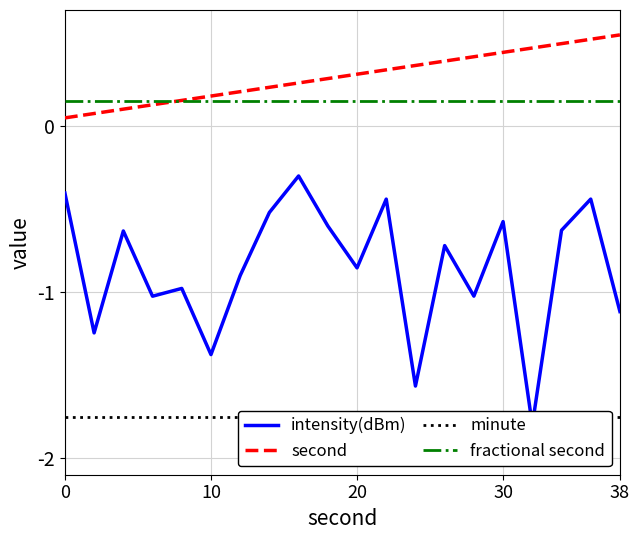

The intensity(dBm) series shows -0.5 at 20. True or false?

False